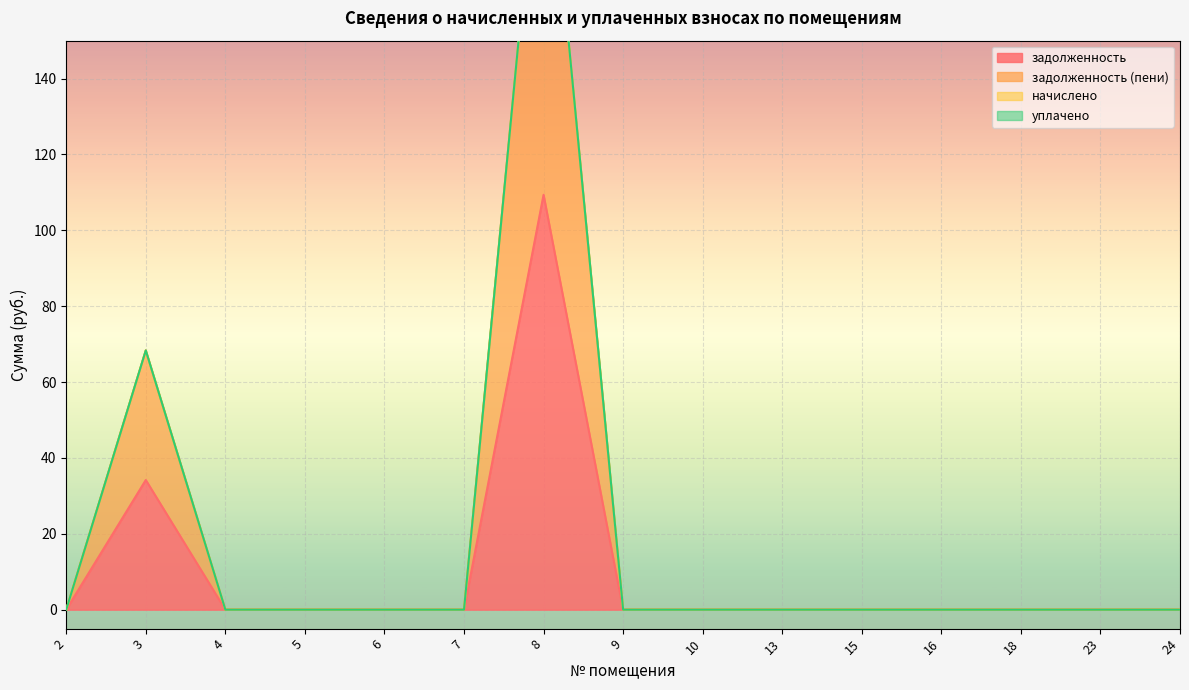

True or false: задолженность has a value of 0.0 at 16.

True